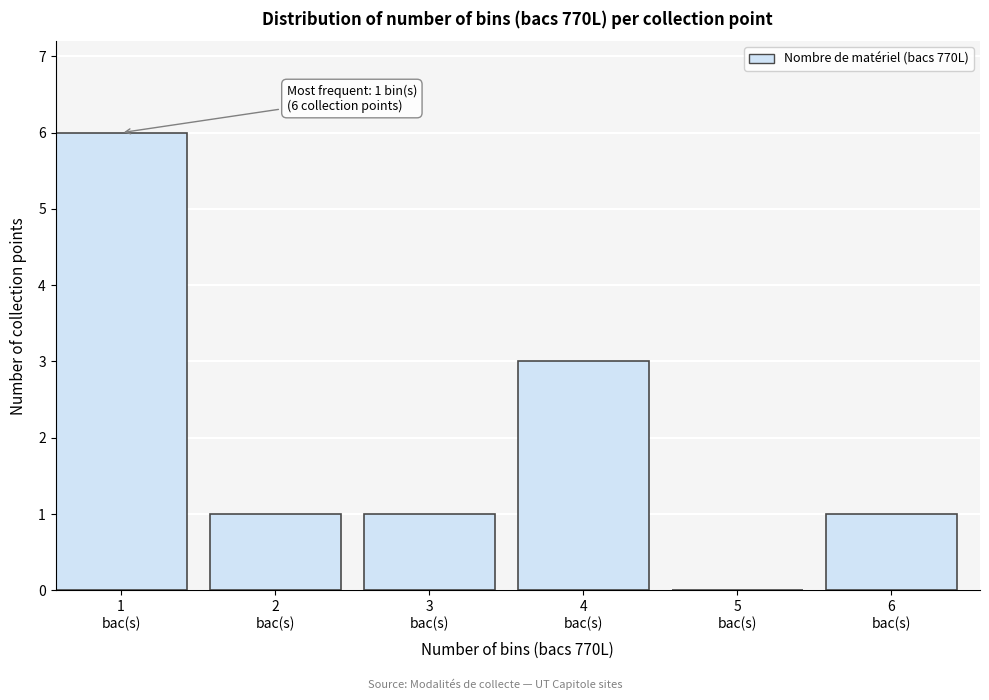

What is the sum of all values?

12